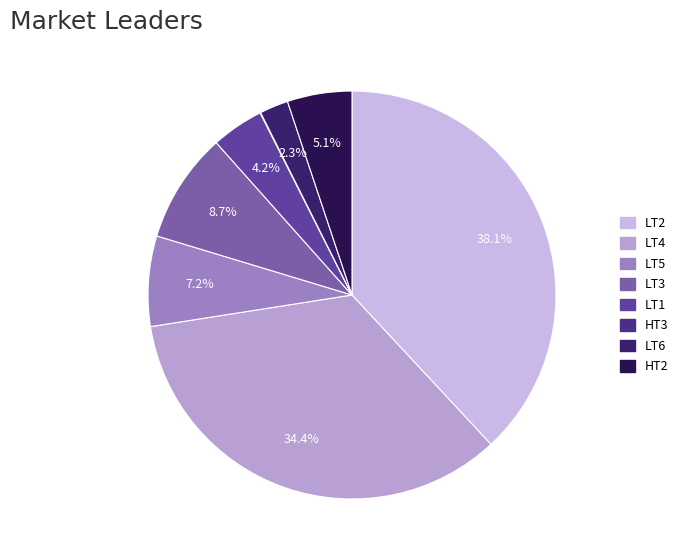

Does any single category account for the majority?

No